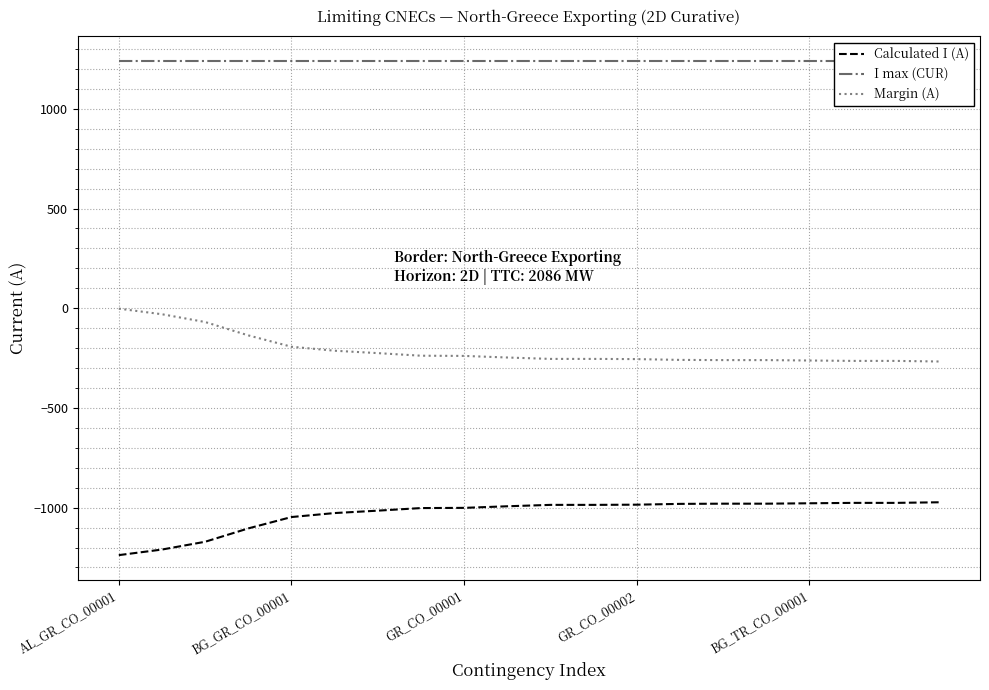

True or false: Calculated I (A) and I max (CUR) cross at least once.

False